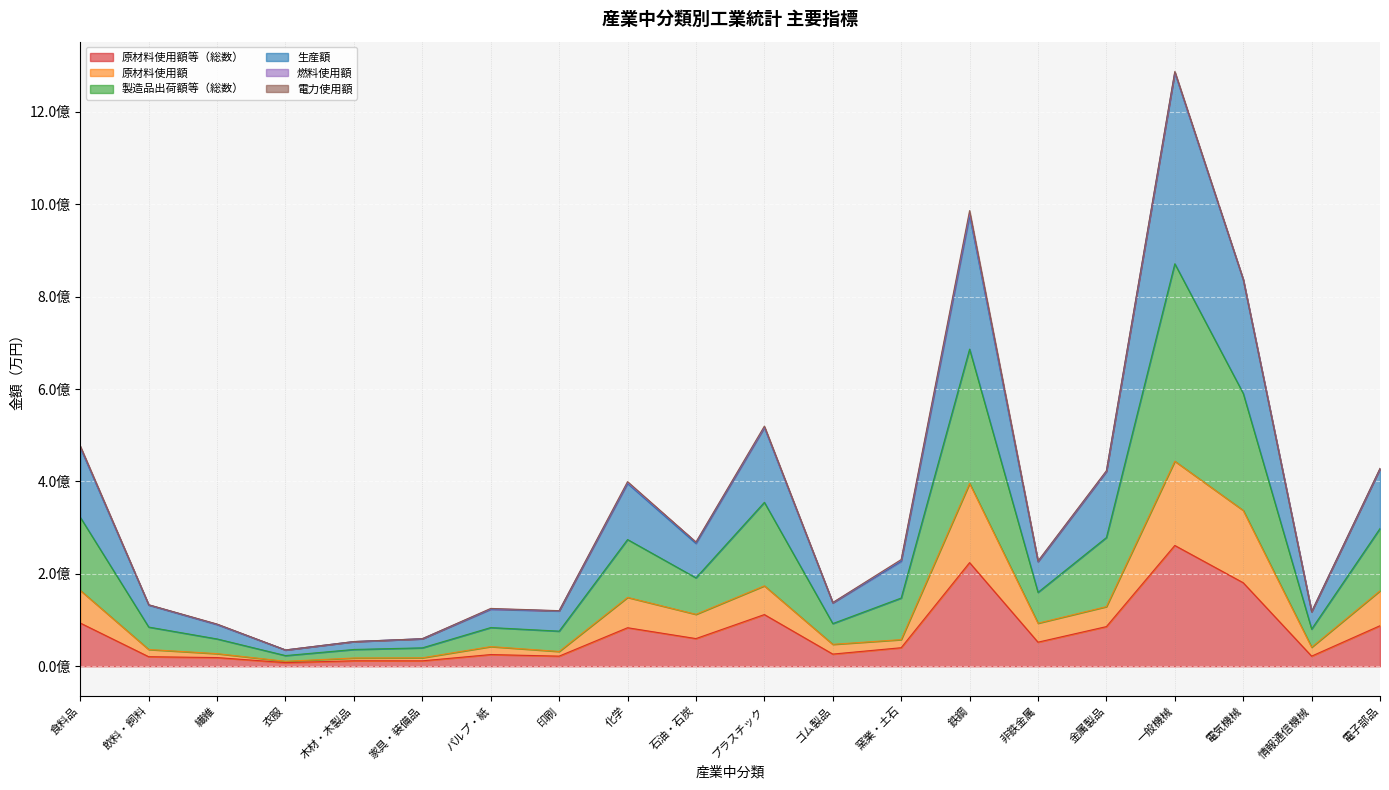

The 製造品出荷額等（総数） series shows 681290644 at 金属製品. True or false?

False